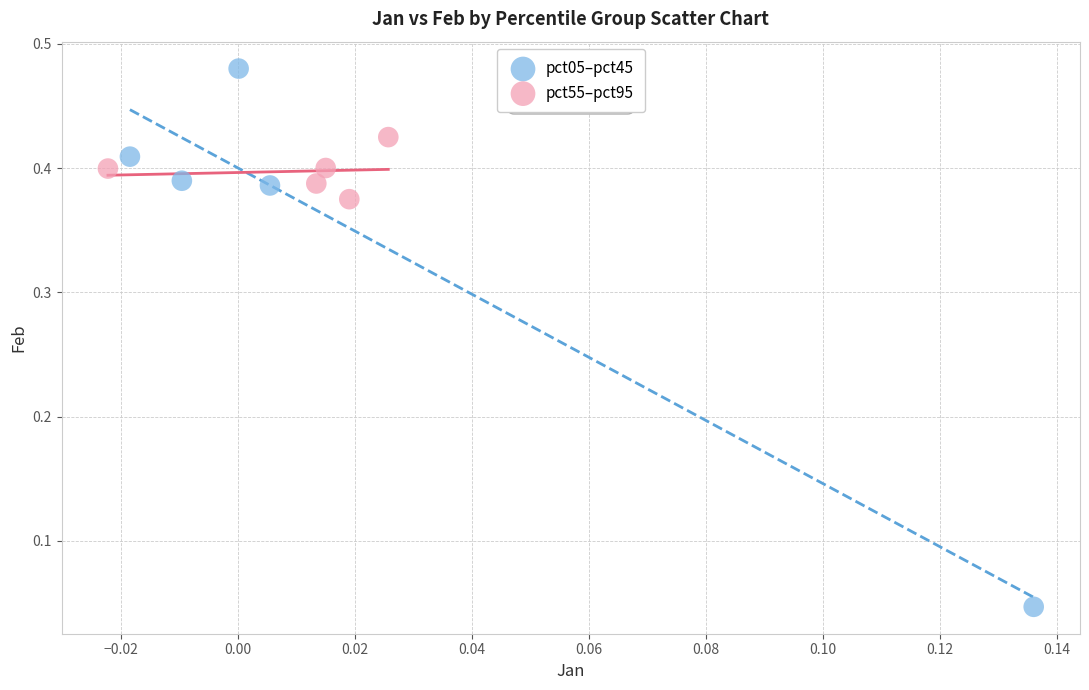

Which series contains the lowest Y value?

pct05–pct45